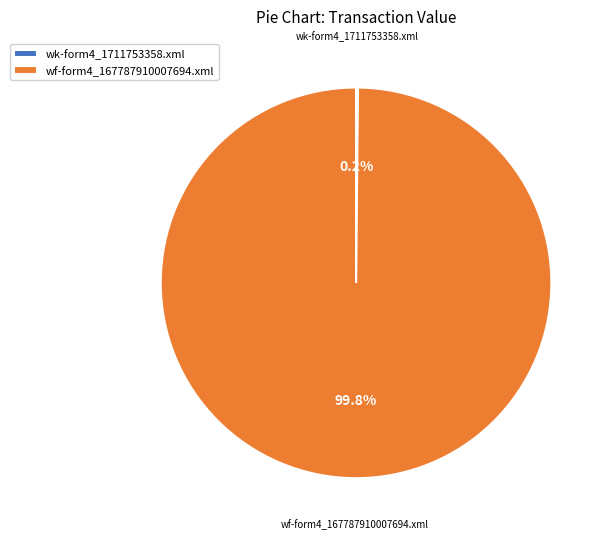

How much of the chart is everything except wf-form4_167787910007694.xml?

0.2%